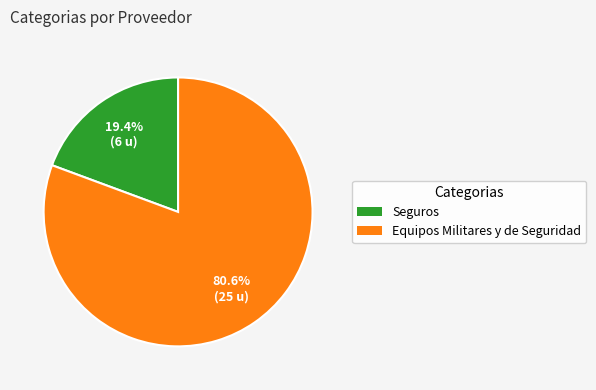

Approximately how many times larger is the value at Seguros compared to Equipos Militares y de Seguridad?

0.2